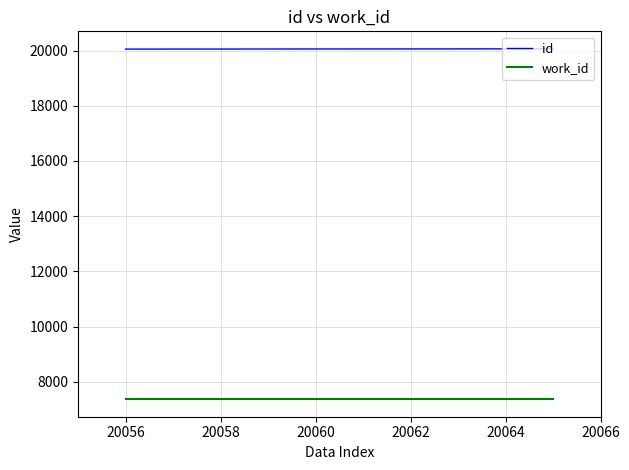

Rank the series by their maximum value, from highest to lowest.

id, work_id